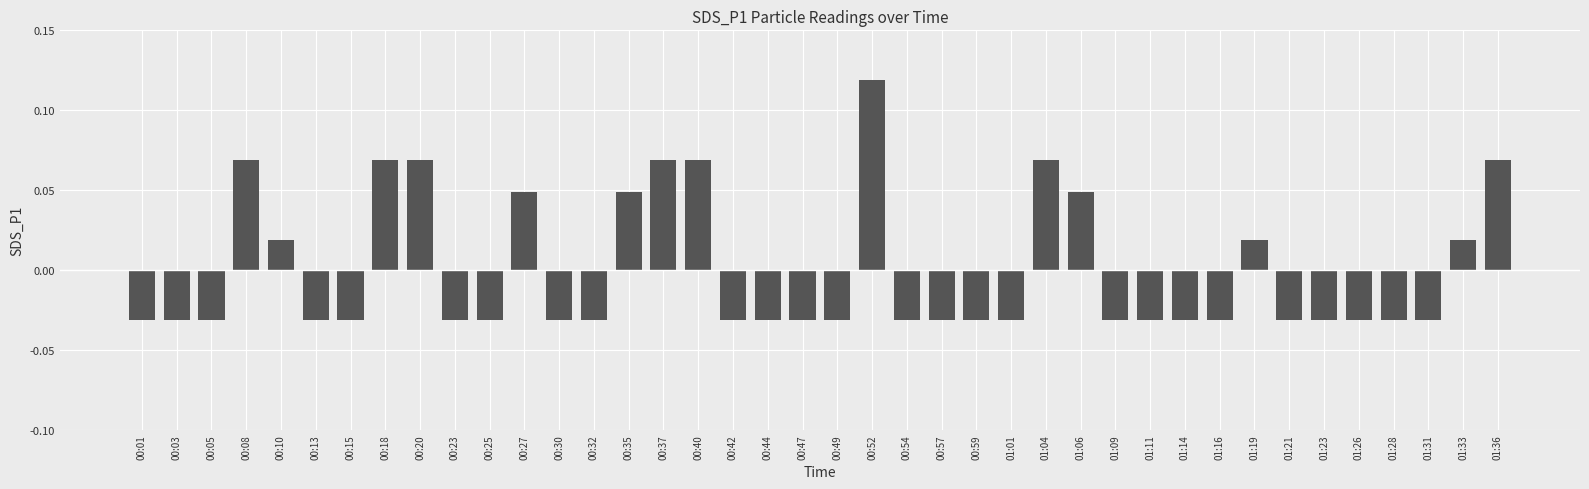

Count the values in the range 0 to 1.

14